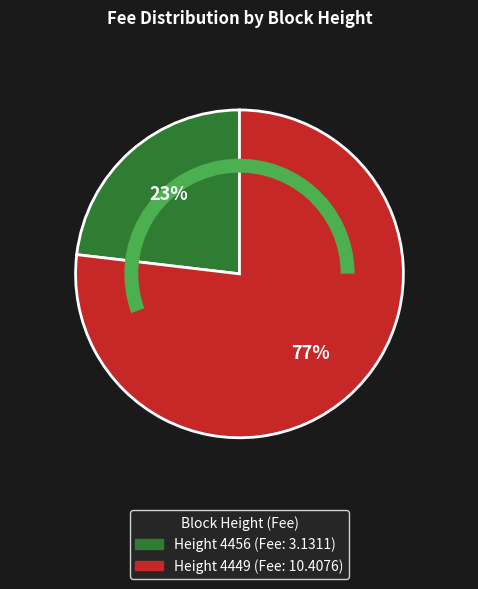

Does any single category account for the majority?

Yes